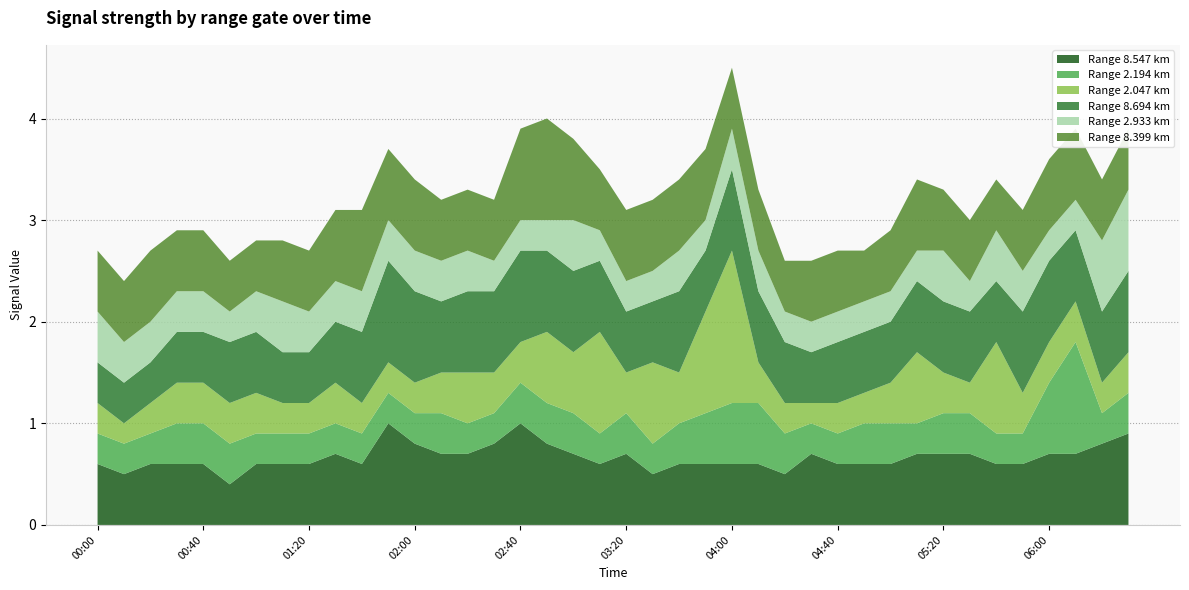

Reading left to right, transcribe all the data shown in this chart.

8.547: 2004/05/29 00:00=0.6	2004/05/29 00:10=0.5	2004/05/29 00:20=0.6	2004/05/29 00:30=0.6	2004/05/29 00:40=0.6	2004/05/29 00:50=0.4	2004/05/29 01:00=0.6	2004/05/29 01:10=0.6	2004/05/29 01:20=0.6	2004/05/29 01:30=0.7	2004/05/29 01:40=0.6	2004/05/29 01:50=1.0	2004/05/29 02:00=0.8	2004/05/29 02:10=0.7	2004/05/29 02:20=0.7	2004/05/29 02:30=0.8	2004/05/29 02:40=1.0	2004/05/29 02:50=0.8	2004/05/29 03:00=0.7	2004/05/29 03:10=0.6	2004/05/29 03:20=0.7	2004/05/29 03:30=0.5	2004/05/29 03:40=0.6	2004/05/29 03:50=0.6	2004/05/29 04:00=0.6	2004/05/29 04:10=0.6	2004/05/29 04:20=0.5	2004/05/29 04:30=0.7	2004/05/29 04:40=0.6	2004/05/29 04:50=0.6	2004/05/29 05:00=0.6	2004/05/29 05:10=0.7	2004/05/29 05:20=0.7	2004/05/29 05:30=0.7	2004/05/29 05:40=0.6	2004/05/29 05:50=0.6	2004/05/29 06:00=0.7	2004/05/29 06:10=0.7	2004/05/29 06:20=0.8	2004/05/29 06:30=0.9
2.194: 2004/05/29 00:00=0.3	2004/05/29 00:10=0.3	2004/05/29 00:20=0.3	2004/05/29 00:30=0.4	2004/05/29 00:40=0.4	2004/05/29 00:50=0.4	2004/05/29 01:00=0.3	2004/05/29 01:10=0.3	2004/05/29 01:20=0.3	2004/05/29 01:30=0.3	2004/05/29 01:40=0.3	2004/05/29 01:50=0.3	2004/05/29 02:00=0.3	2004/05/29 02:10=0.4	2004/05/29 02:20=0.3	2004/05/29 02:30=0.3	2004/05/29 02:40=0.4	2004/05/29 02:50=0.4	2004/05/29 03:00=0.4	2004/05/29 03:10=0.3	2004/05/29 03:20=0.4	2004/05/29 03:30=0.3	2004/05/29 03:40=0.4	2004/05/29 03:50=0.5	2004/05/29 04:00=0.6	2004/05/29 04:10=0.6	2004/05/29 04:20=0.4	2004/05/29 04:30=0.3	2004/05/29 04:40=0.3	2004/05/29 04:50=0.4	2004/05/29 05:00=0.4	2004/05/29 05:10=0.3	2004/05/29 05:20=0.4	2004/05/29 05:30=0.4	2004/05/29 05:40=0.3	2004/05/29 05:50=0.3	2004/05/29 06:00=0.7	2004/05/29 06:10=1.1	2004/05/29 06:20=0.3	2004/05/29 06:30=0.4
2.047: 2004/05/29 00:00=0.3	2004/05/29 00:10=0.2	2004/05/29 00:20=0.3	2004/05/29 00:30=0.4	2004/05/29 00:40=0.4	2004/05/29 00:50=0.4	2004/05/29 01:00=0.4	2004/05/29 01:10=0.3	2004/05/29 01:20=0.3	2004/05/29 01:30=0.4	2004/05/29 01:40=0.3	2004/05/29 01:50=0.3	2004/05/29 02:00=0.3	2004/05/29 02:10=0.4	2004/05/29 02:20=0.5	2004/05/29 02:30=0.4	2004/05/29 02:40=0.4	2004/05/29 02:50=0.7	2004/05/29 03:00=0.6	2004/05/29 03:10=1.0	2004/05/29 03:20=0.4	2004/05/29 03:30=0.8	2004/05/29 03:40=0.5	2004/05/29 03:50=1.0	2004/05/29 04:00=1.5	2004/05/29 04:10=0.4	2004/05/29 04:20=0.3	2004/05/29 04:30=0.2	2004/05/29 04:40=0.3	2004/05/29 04:50=0.3	2004/05/29 05:00=0.4	2004/05/29 05:10=0.7	2004/05/29 05:20=0.4	2004/05/29 05:30=0.3	2004/05/29 05:40=0.9	2004/05/29 05:50=0.4	2004/05/29 06:00=0.4	2004/05/29 06:10=0.4	2004/05/29 06:20=0.3	2004/05/29 06:30=0.4
8.694: 2004/05/29 00:00=0.4	2004/05/29 00:10=0.4	2004/05/29 00:20=0.4	2004/05/29 00:30=0.5	2004/05/29 00:40=0.5	2004/05/29 00:50=0.6	2004/05/29 01:00=0.6	2004/05/29 01:10=0.5	2004/05/29 01:20=0.5	2004/05/29 01:30=0.6	2004/05/29 01:40=0.7	2004/05/29 01:50=1.0	2004/05/29 02:00=0.9	2004/05/29 02:10=0.7	2004/05/29 02:20=0.8	2004/05/29 02:30=0.8	2004/05/29 02:40=0.9	2004/05/29 02:50=0.8	2004/05/29 03:00=0.8	2004/05/29 03:10=0.7	2004/05/29 03:20=0.6	2004/05/29 03:30=0.6	2004/05/29 03:40=0.8	2004/05/29 03:50=0.6	2004/05/29 04:00=0.8	2004/05/29 04:10=0.7	2004/05/29 04:20=0.6	2004/05/29 04:30=0.5	2004/05/29 04:40=0.6	2004/05/29 04:50=0.6	2004/05/29 05:00=0.6	2004/05/29 05:10=0.7	2004/05/29 05:20=0.7	2004/05/29 05:30=0.7	2004/05/29 05:40=0.6	2004/05/29 05:50=0.8	2004/05/29 06:00=0.8	2004/05/29 06:10=0.7	2004/05/29 06:20=0.7	2004/05/29 06:30=0.8
2.933: 2004/05/29 00:00=0.5	2004/05/29 00:10=0.4	2004/05/29 00:20=0.4	2004/05/29 00:30=0.4	2004/05/29 00:40=0.4	2004/05/29 00:50=0.3	2004/05/29 01:00=0.4	2004/05/29 01:10=0.5	2004/05/29 01:20=0.4	2004/05/29 01:30=0.4	2004/05/29 01:40=0.4	2004/05/29 01:50=0.4	2004/05/29 02:00=0.4	2004/05/29 02:10=0.4	2004/05/29 02:20=0.4	2004/05/29 02:30=0.3	2004/05/29 02:40=0.3	2004/05/29 02:50=0.3	2004/05/29 03:00=0.5	2004/05/29 03:10=0.3	2004/05/29 03:20=0.3	2004/05/29 03:30=0.3	2004/05/29 03:40=0.4	2004/05/29 03:50=0.3	2004/05/29 04:00=0.4	2004/05/29 04:10=0.4	2004/05/29 04:20=0.3	2004/05/29 04:30=0.3	2004/05/29 04:40=0.3	2004/05/29 04:50=0.3	2004/05/29 05:00=0.3	2004/05/29 05:10=0.3	2004/05/29 05:20=0.5	2004/05/29 05:30=0.3	2004/05/29 05:40=0.5	2004/05/29 05:50=0.4	2004/05/29 06:00=0.3	2004/05/29 06:10=0.3	2004/05/29 06:20=0.7	2004/05/29 06:30=0.8
8.399: 2004/05/29 00:00=0.6	2004/05/29 00:10=0.6	2004/05/29 00:20=0.7	2004/05/29 00:30=0.6	2004/05/29 00:40=0.6	2004/05/29 00:50=0.5	2004/05/29 01:00=0.5	2004/05/29 01:10=0.6	2004/05/29 01:20=0.6	2004/05/29 01:30=0.7	2004/05/29 01:40=0.8	2004/05/29 01:50=0.7	2004/05/29 02:00=0.7	2004/05/29 02:10=0.6	2004/05/29 02:20=0.6	2004/05/29 02:30=0.6	2004/05/29 02:40=0.9	2004/05/29 02:50=1.0	2004/05/29 03:00=0.8	2004/05/29 03:10=0.6	2004/05/29 03:20=0.7	2004/05/29 03:30=0.7	2004/05/29 03:40=0.7	2004/05/29 03:50=0.7	2004/05/29 04:00=0.6	2004/05/29 04:10=0.6	2004/05/29 04:20=0.5	2004/05/29 04:30=0.6	2004/05/29 04:40=0.6	2004/05/29 04:50=0.5	2004/05/29 05:00=0.6	2004/05/29 05:10=0.7	2004/05/29 05:20=0.6	2004/05/29 05:30=0.6	2004/05/29 05:40=0.5	2004/05/29 05:50=0.6	2004/05/29 06:00=0.7	2004/05/29 06:10=0.7	2004/05/29 06:20=0.6	2004/05/29 06:30=0.6